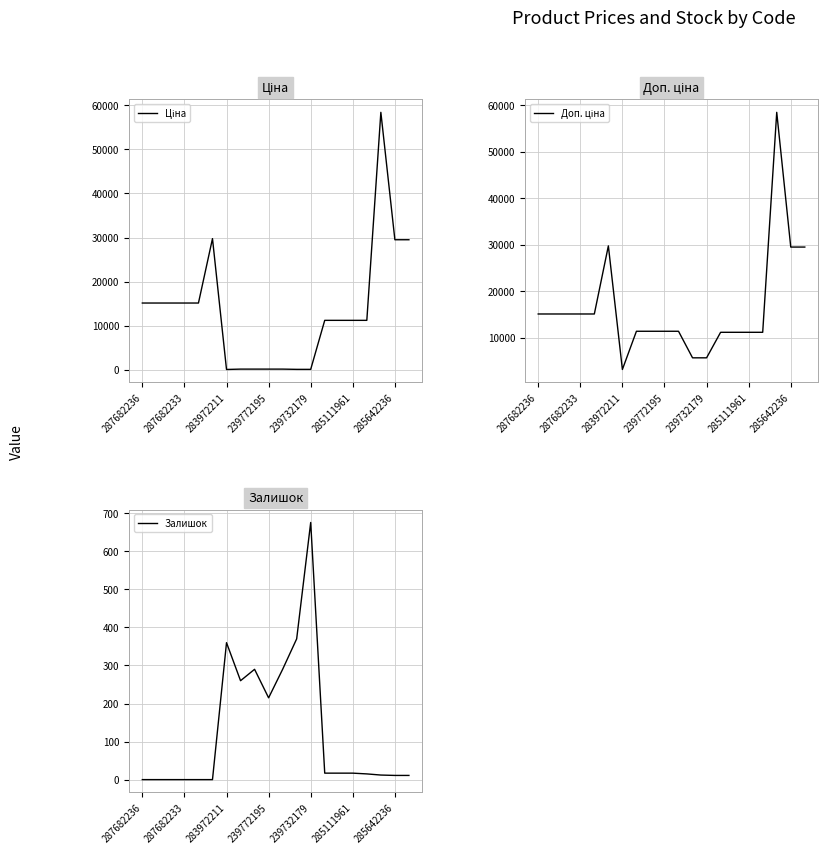

What is the difference between the second highest and minimum values in the Залишок series?

370